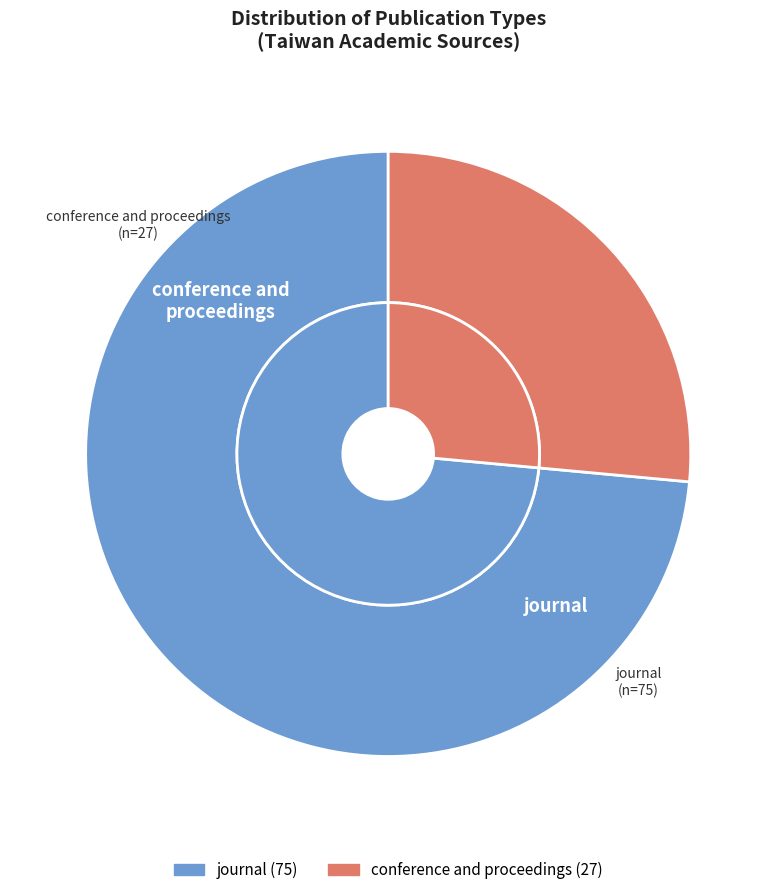

Approximately how many times larger is the value at conference and proceedings compared to journal?

0.4